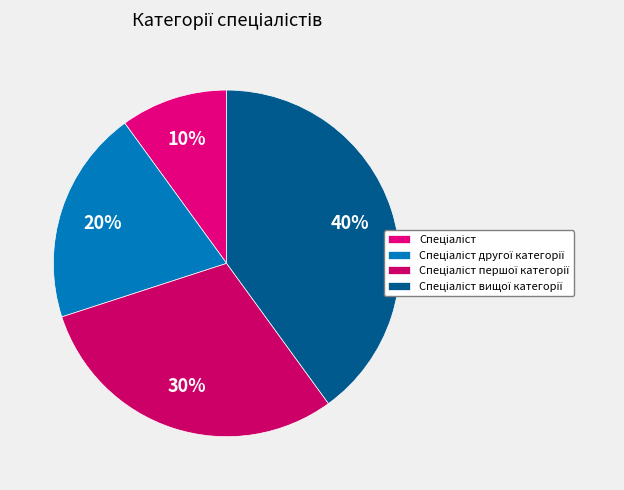

To the nearest percent, what is the difference between the largest and smallest slice percentages?

30%